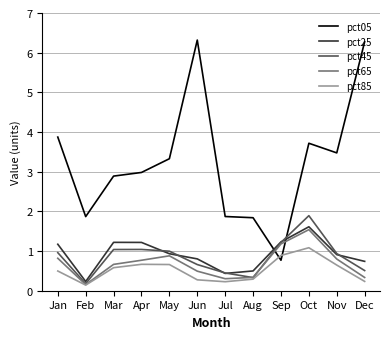

What is the sum of the pct05 values at Jan and Jun?

10.2